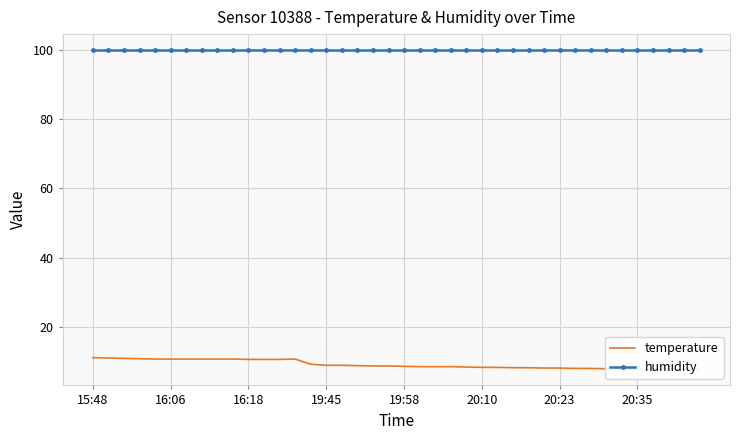

What are all the series names shown in the legend?

temperature, humidity